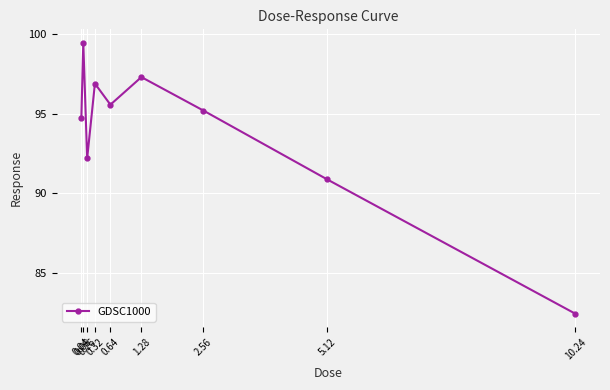

What is the ratio of the value at 0.32 to the value at 5.12?

1.1